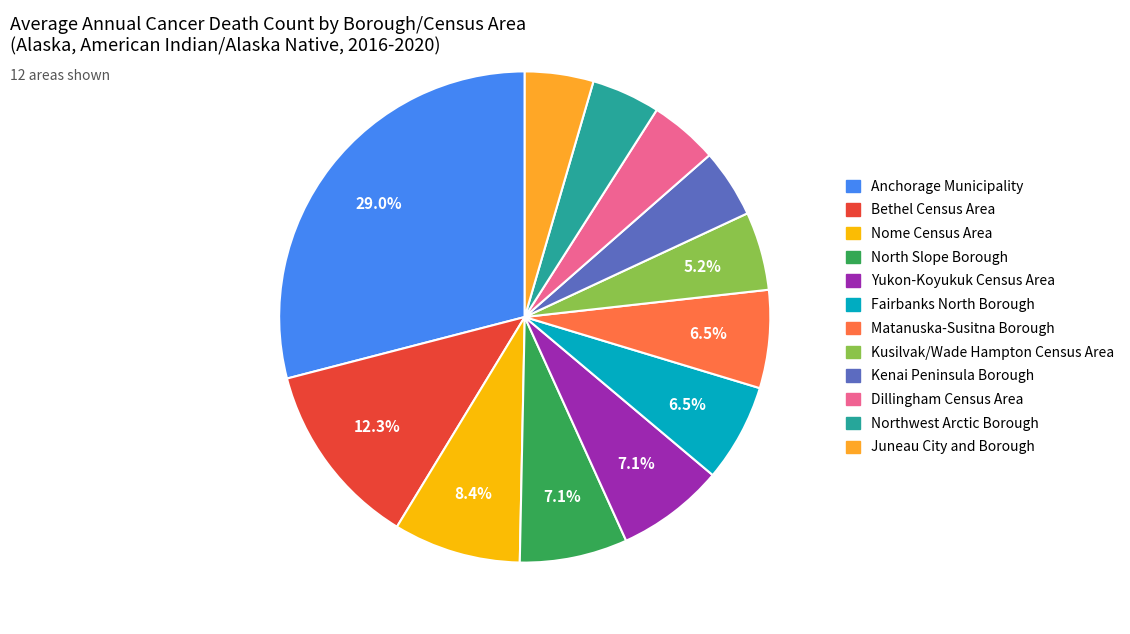

To the nearest percent, what is the difference between the Yukon-Koyukuk Census Area and Dillingham Census Area slice percentages?

3%